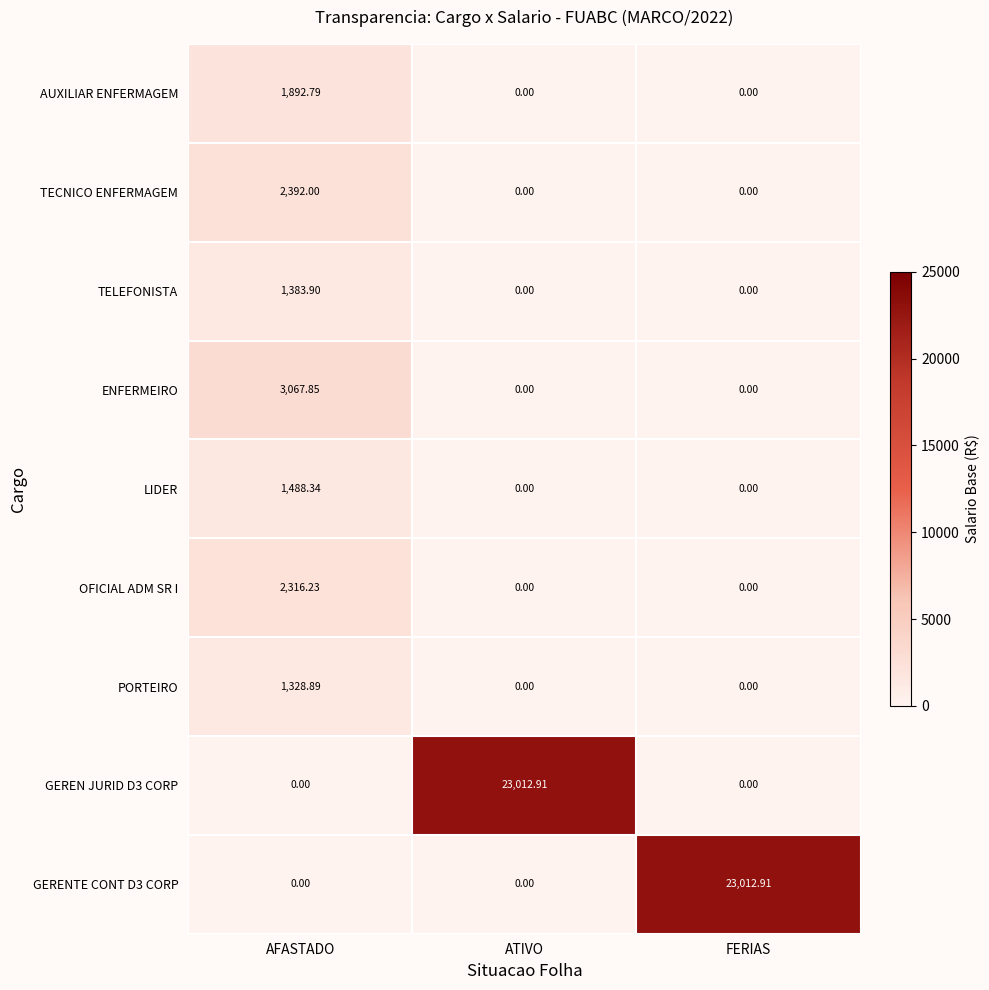

Is the value of PORTEIRO at FERIAS greater than the value of LIDER at AFASTADO?

No